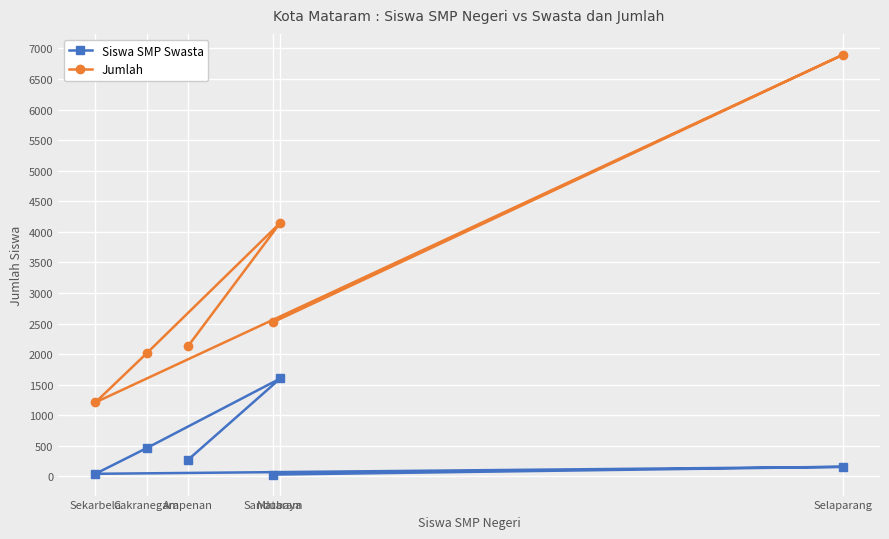

What is the average value of the Siswa SMP Swasta series?

428